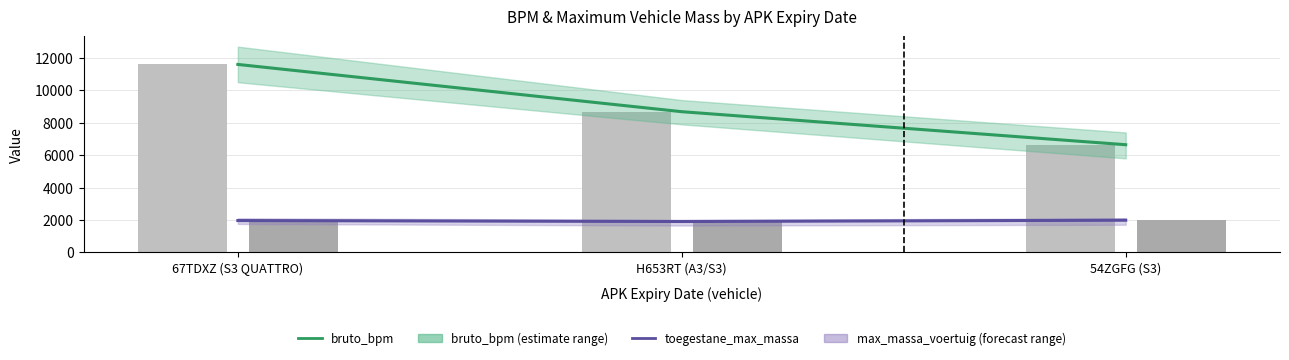

Which category has the highest value across all series?

67TDXZ (S3 QUATTRO)